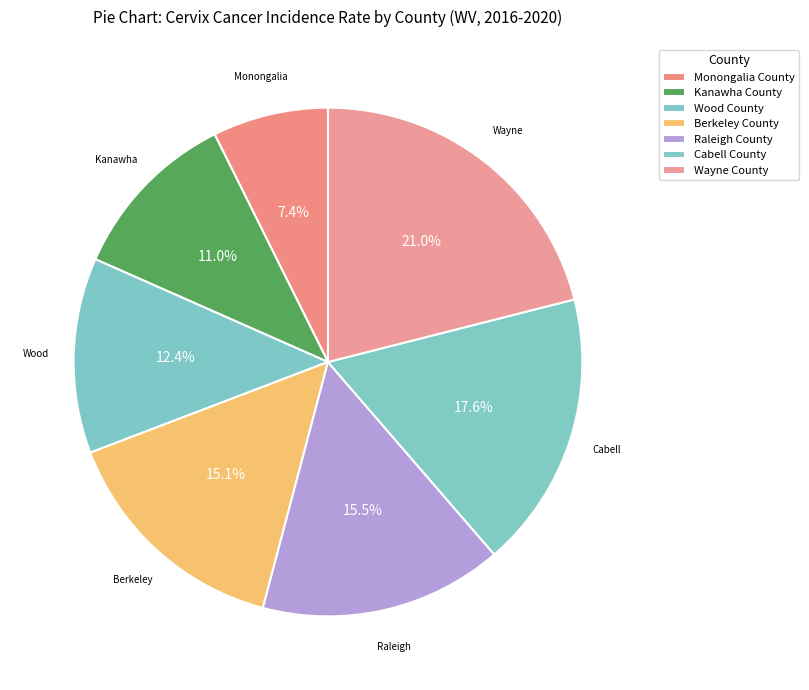

What is the largest slice in the pie chart?

Wayne County